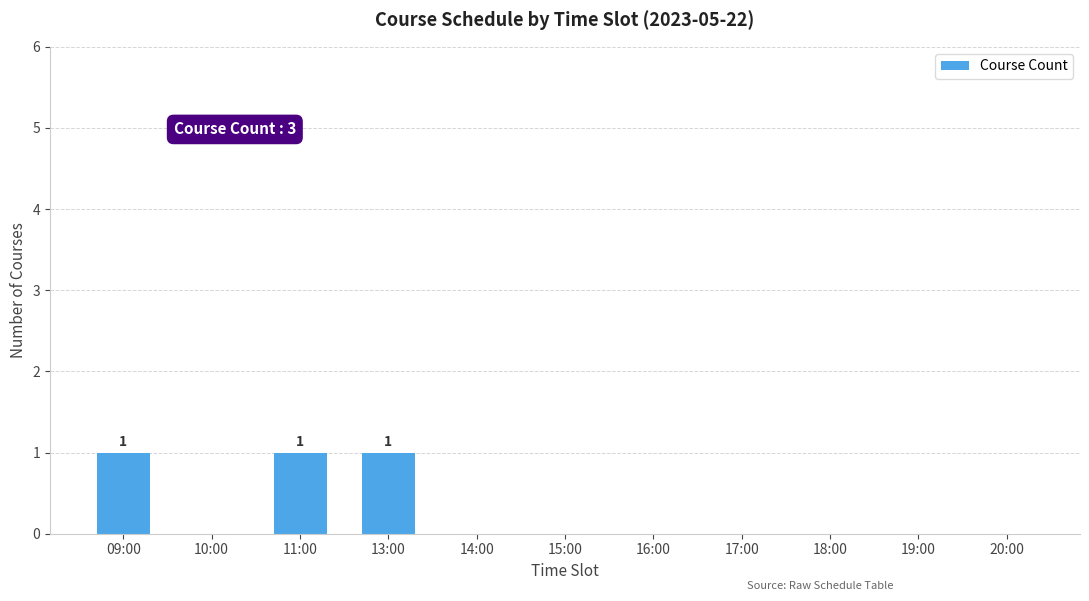

Count the values in the range 0 to 1.

11